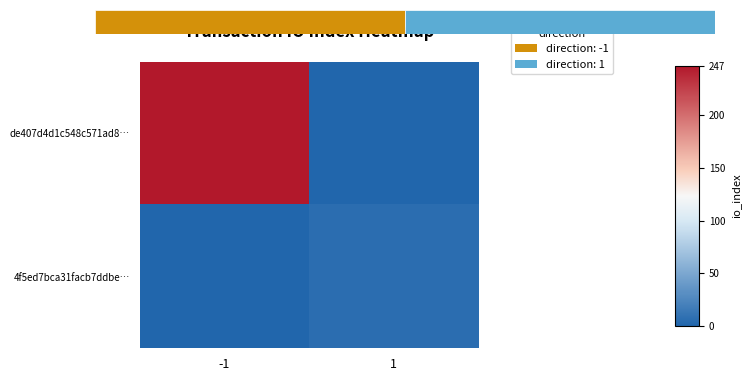

Reading left to right, what are all the values shown in this chart?

de407d4d1c548c571ad8…: -1=247	1=0
4f5ed7bca31facb7ddbe…: -1=0	1=6